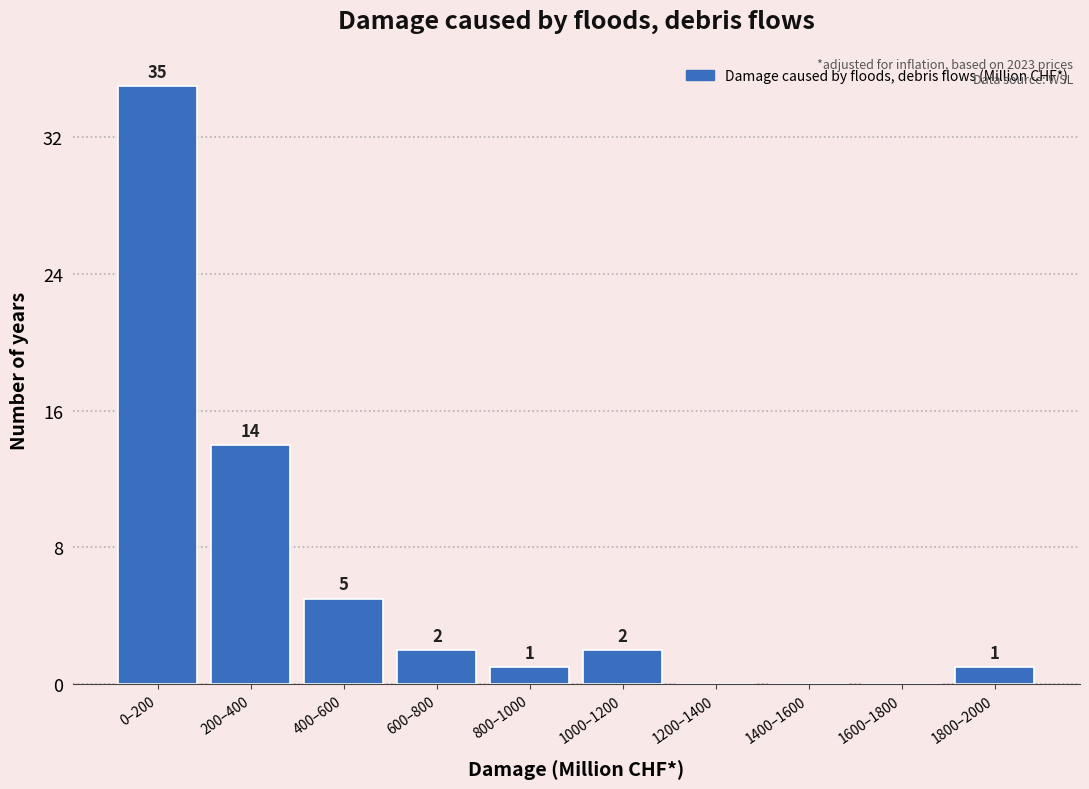

Reading right to left, extract all data points from this chart.

1800–2000=1	1600–1800=0	1400–1600=0	1200–1400=0	1000–1200=2	800–1000=1	600–800=2	400–600=5	200–400=14	0–200=35